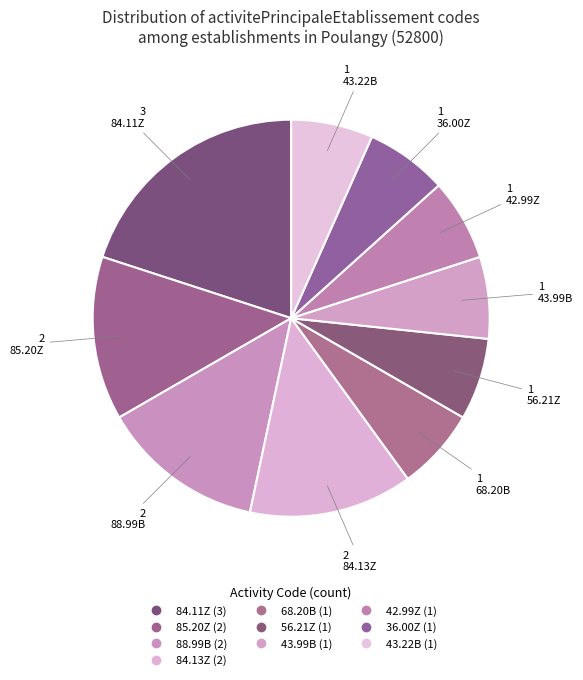

What percentage is NOT represented by 43.22B?

93.3%